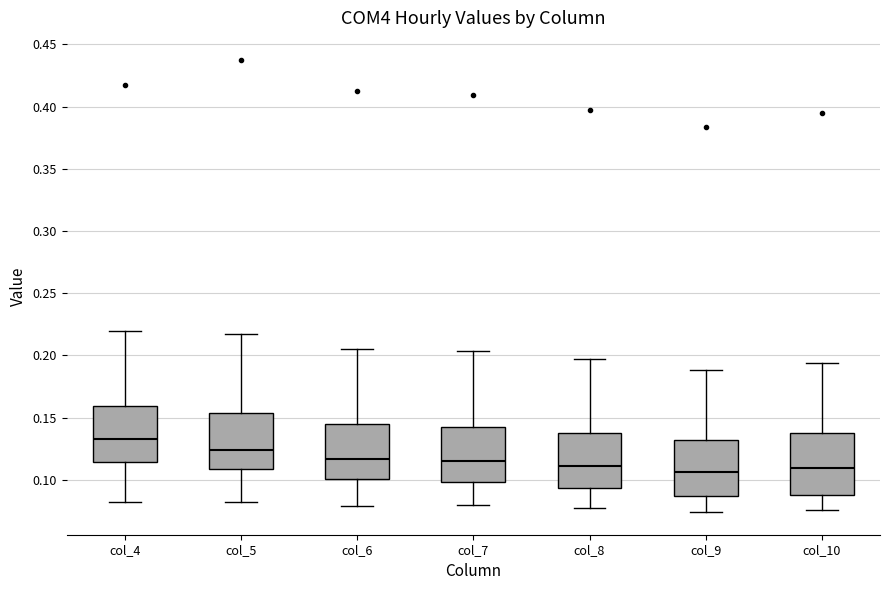

Which box has the highest median line?

col_4